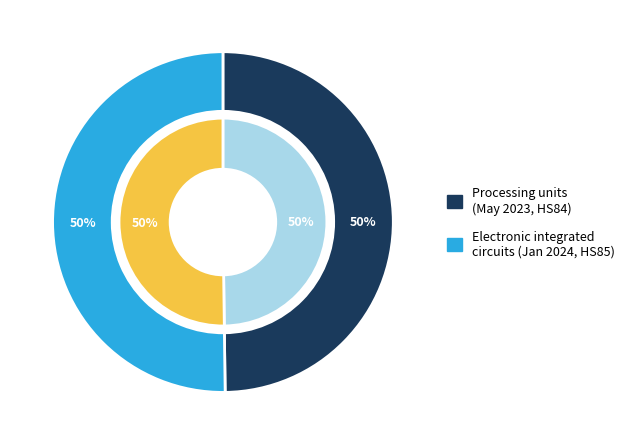

What is the change in value from Processing units for automatic data-processing to Electronic integrated circuits as processors?

+708190